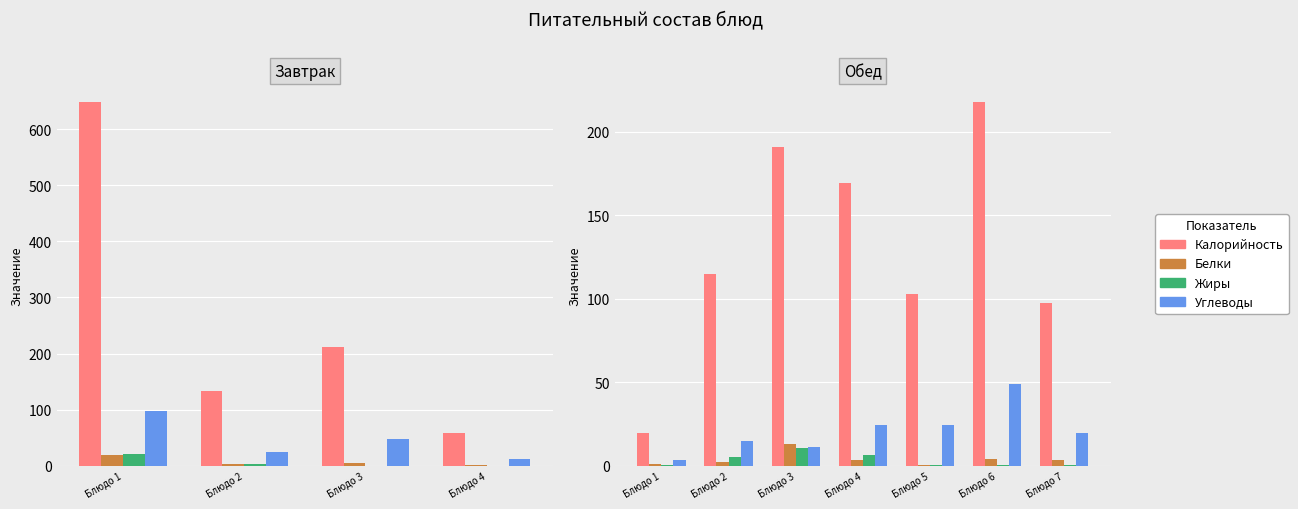

What is the average value of the Белки series?

4.0